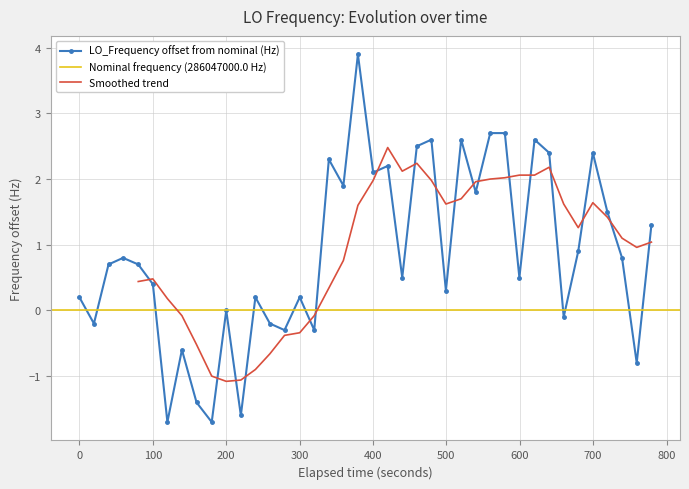

What is the lowest value of the LO_Frequency offset from nominal (Hz) series?

-1.7